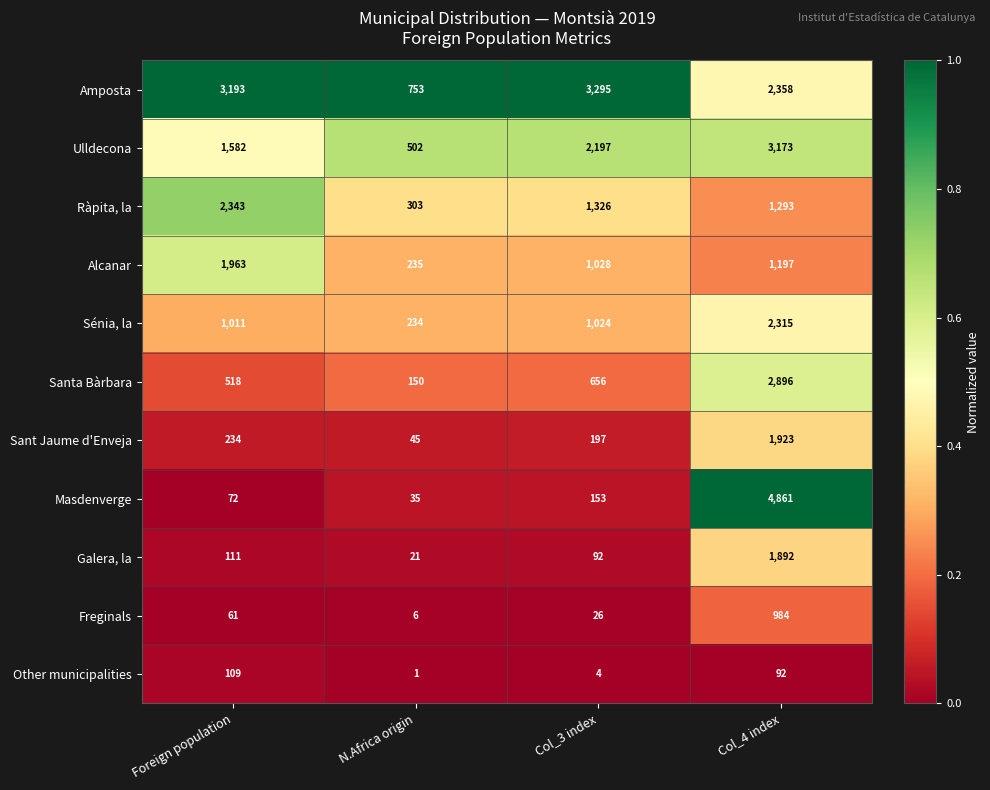

What is the difference between the maximum and minimum values in the Amposta series?

2542